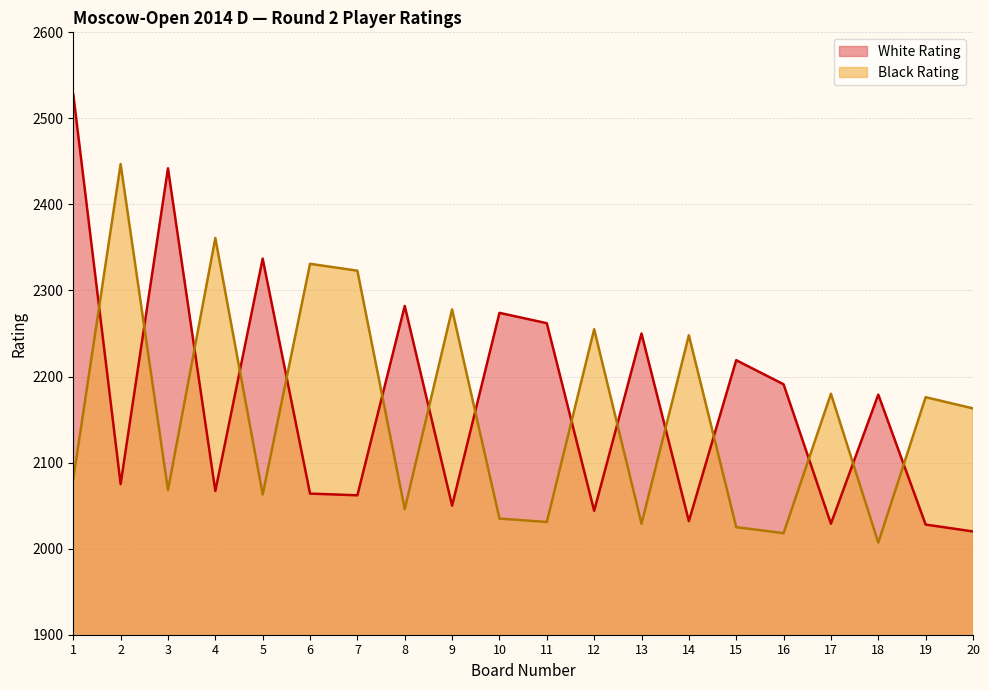

What is the difference between the second highest and second lowest values in the Black Rating series?

343